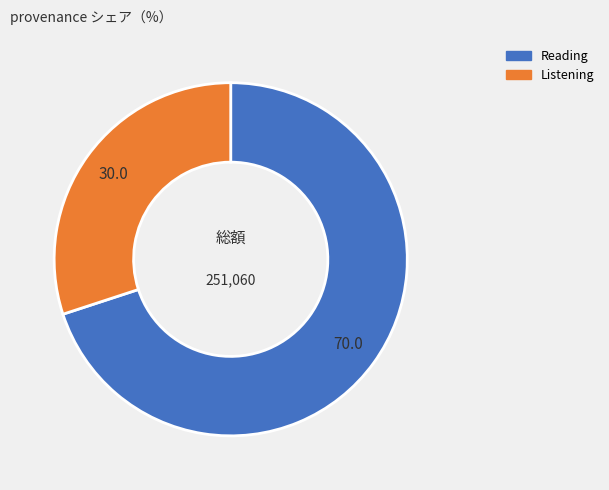

Is there a majority slice in this chart?

Yes